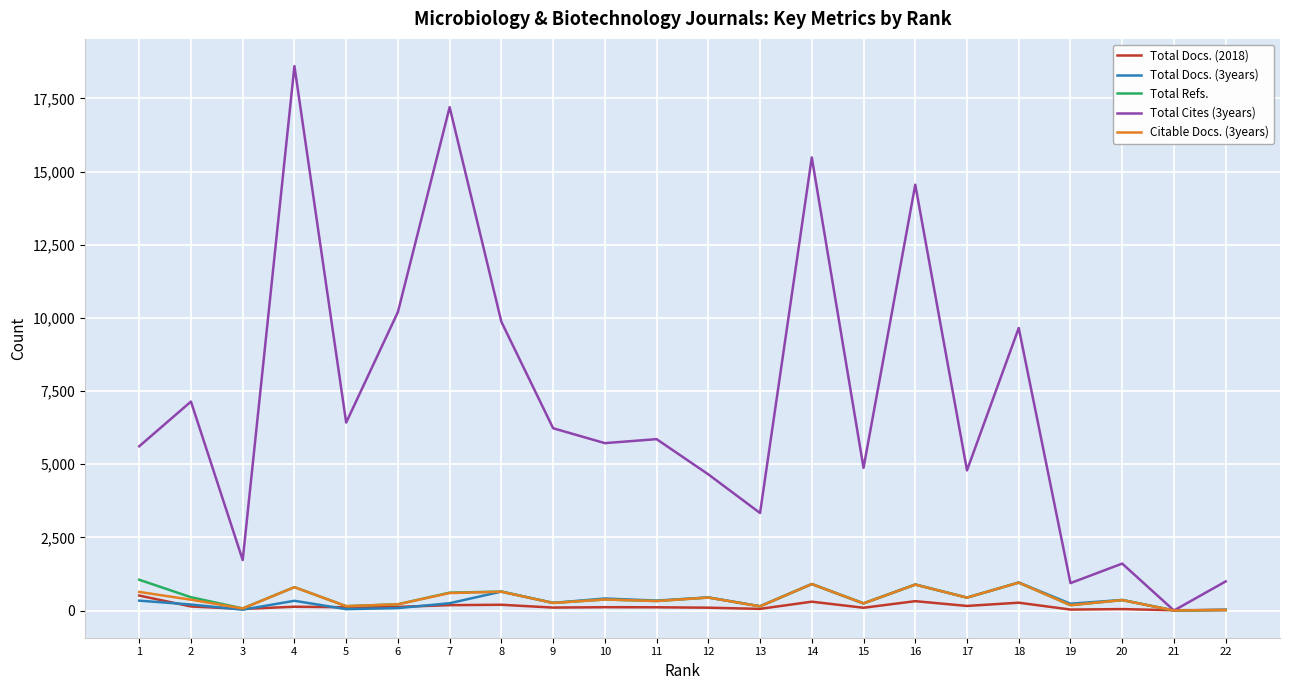

What is the difference between the second highest and minimum values in the Total Docs. (2018) series?

310